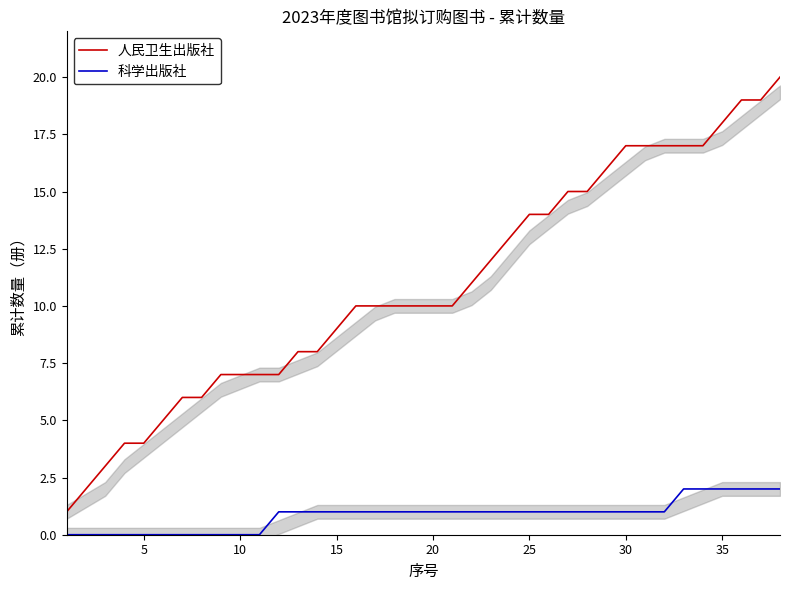

Is it true that 人民卫生出版社 equals 1 at 5?

False